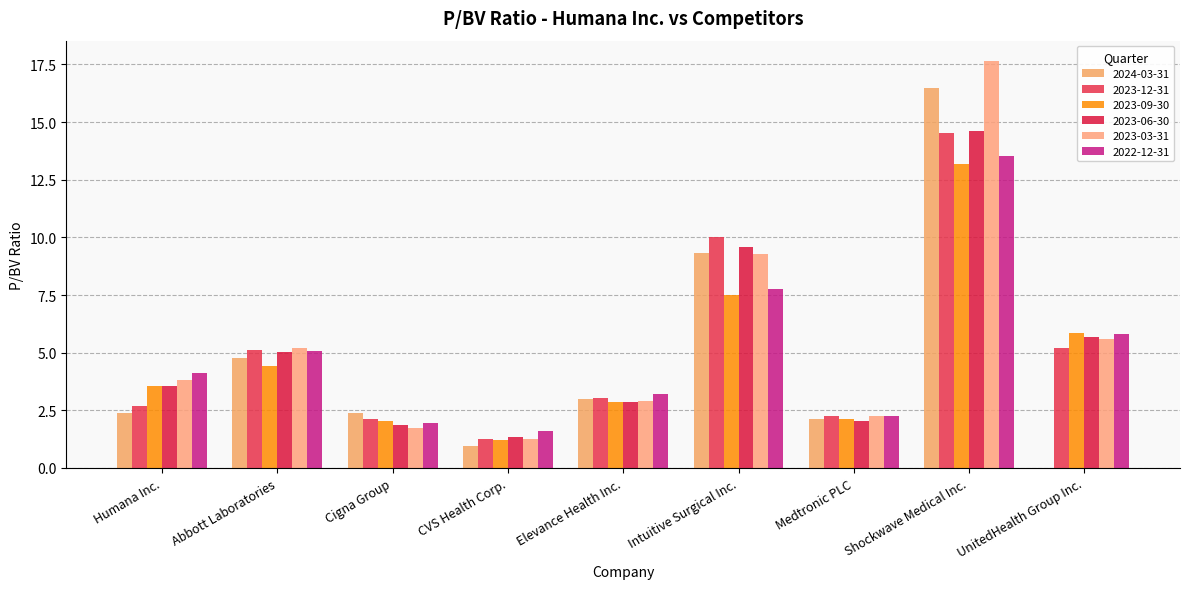

Where does the 2023-06-30 series first go above 3?

Humana Inc.